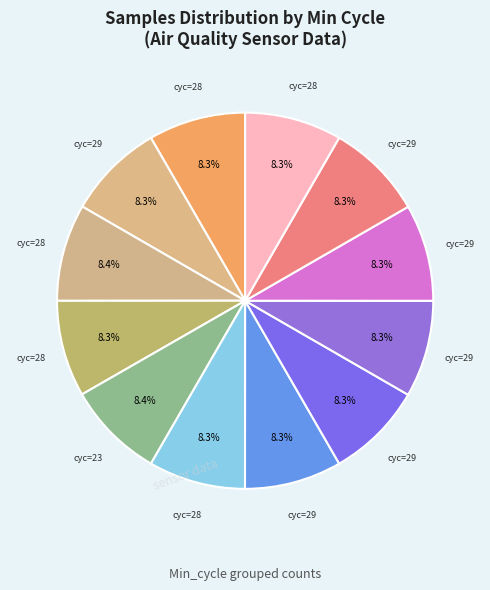

Which category has the smallest portion of the pie?

28